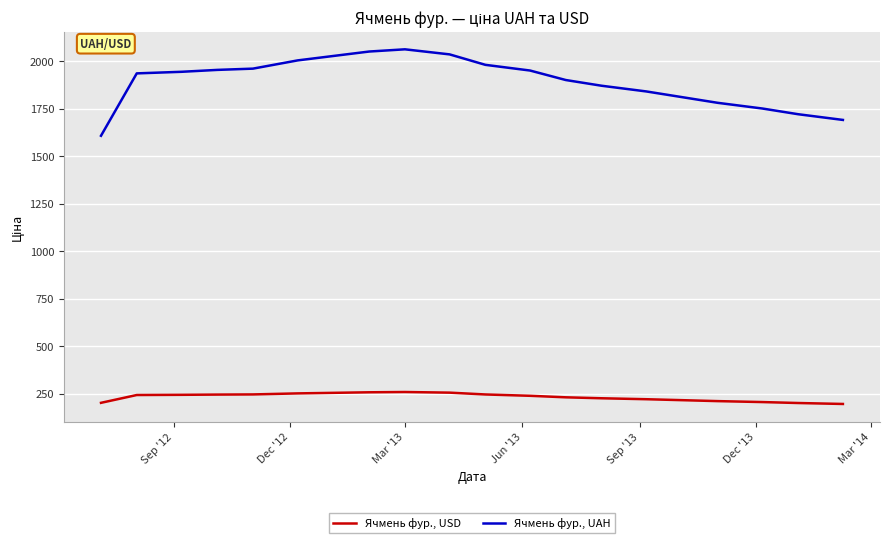

List the series in order of their overall mean, highest first.

Ячмень фур., UAH, Ячмень фур., USD